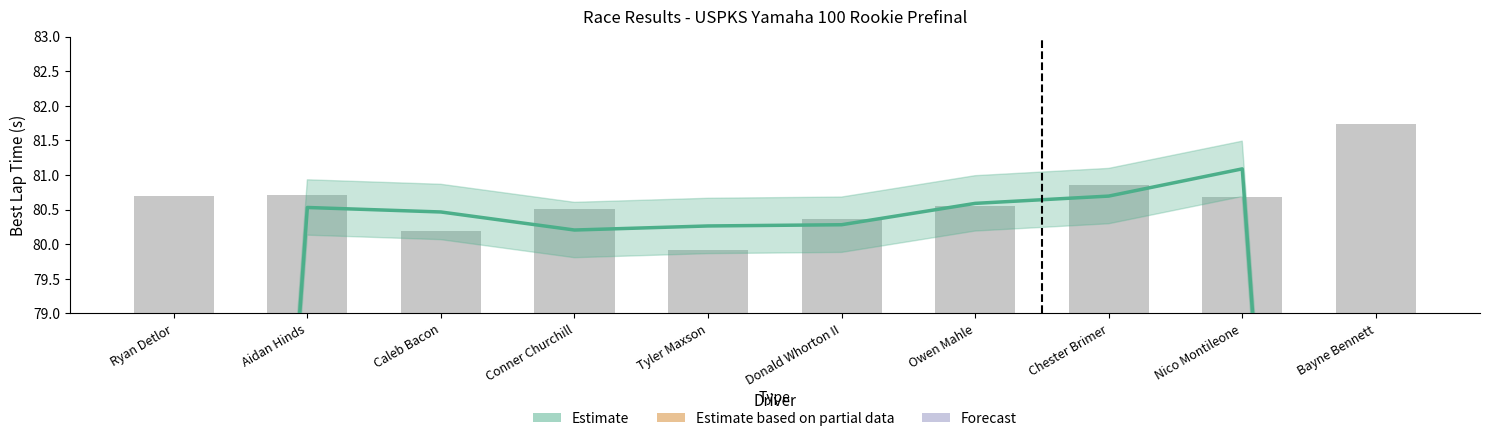

At how many categories does at least one series exceed 43?

10